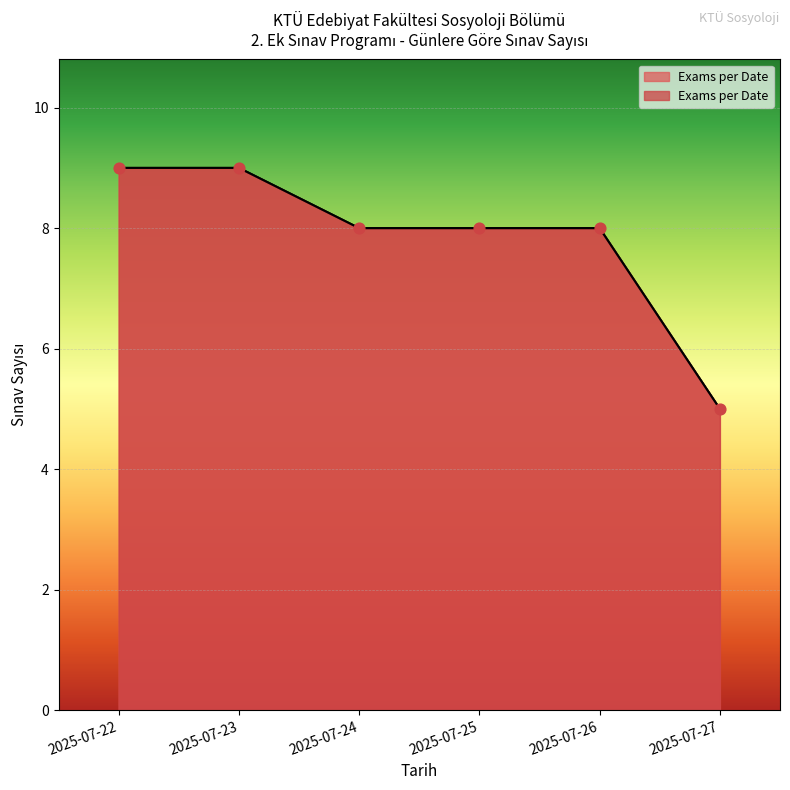

Approximately how many times larger is the value at 2025-07-26 compared to 2025-07-25?

1.0